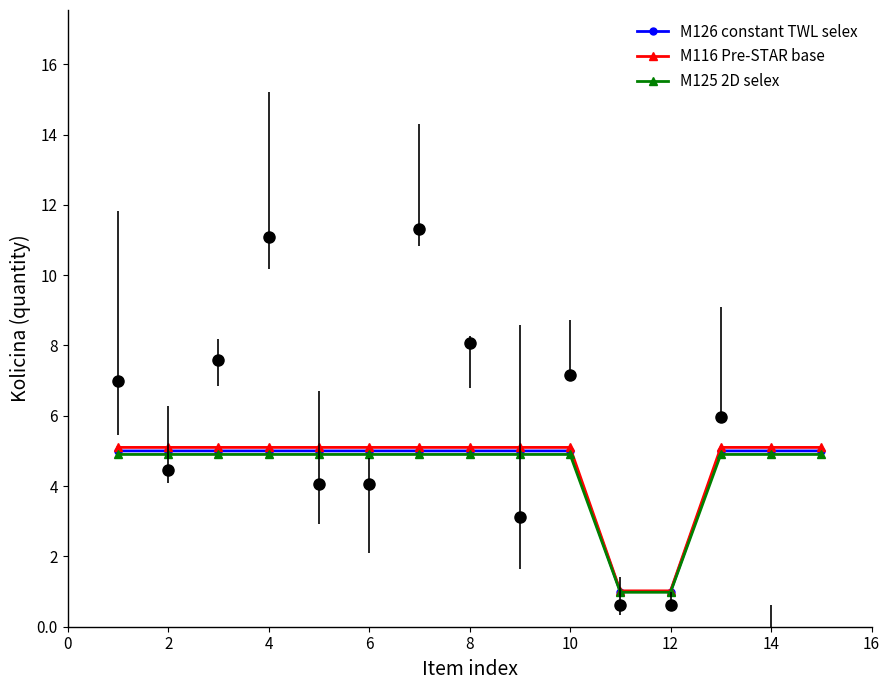

Which series has the widest spread of values?

M116 Pre-STAR base